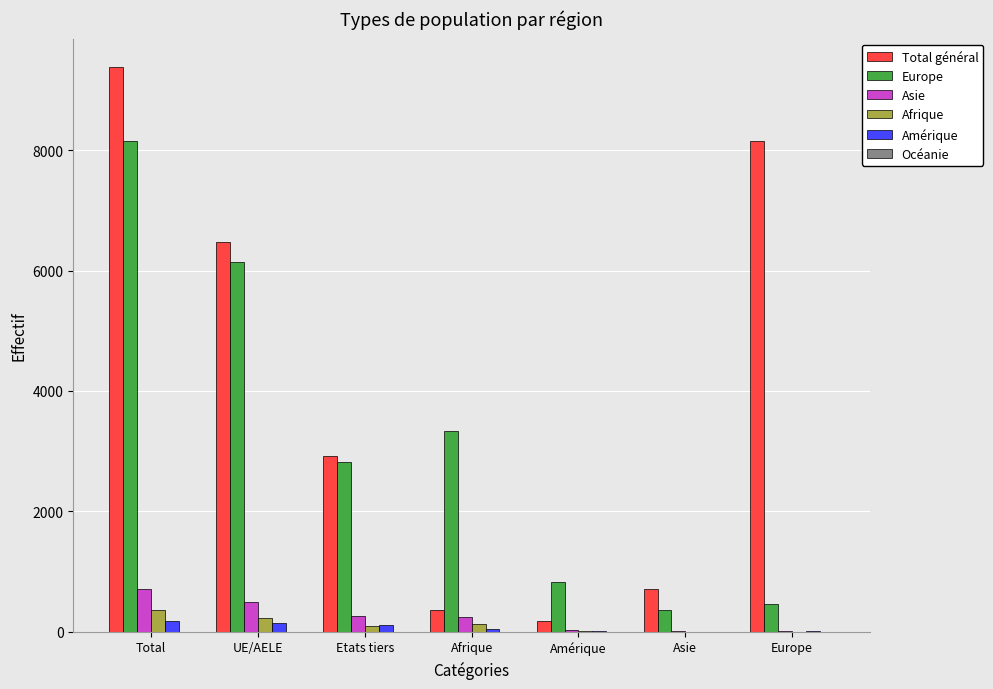

Are the bars horizontal?

No